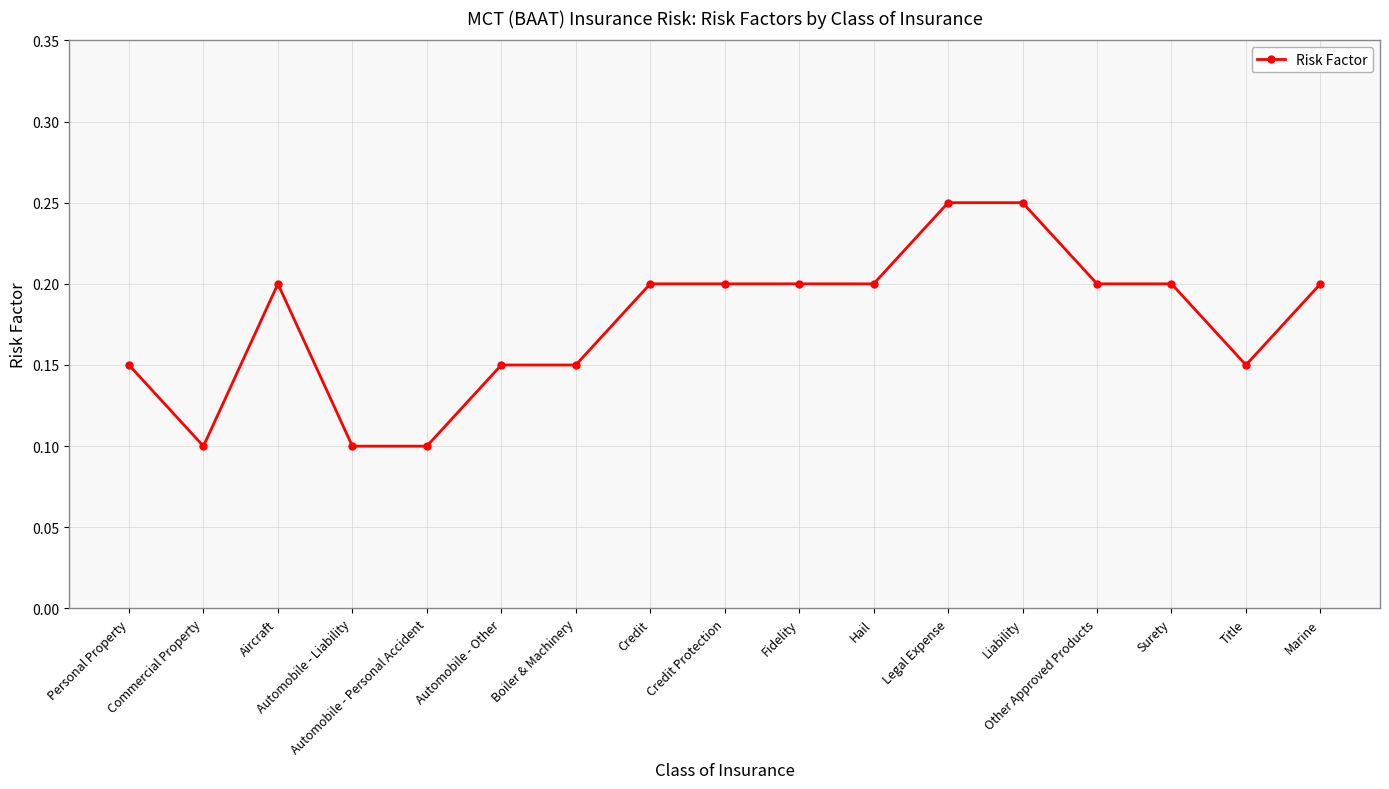

How many lines are shown in the chart?

1